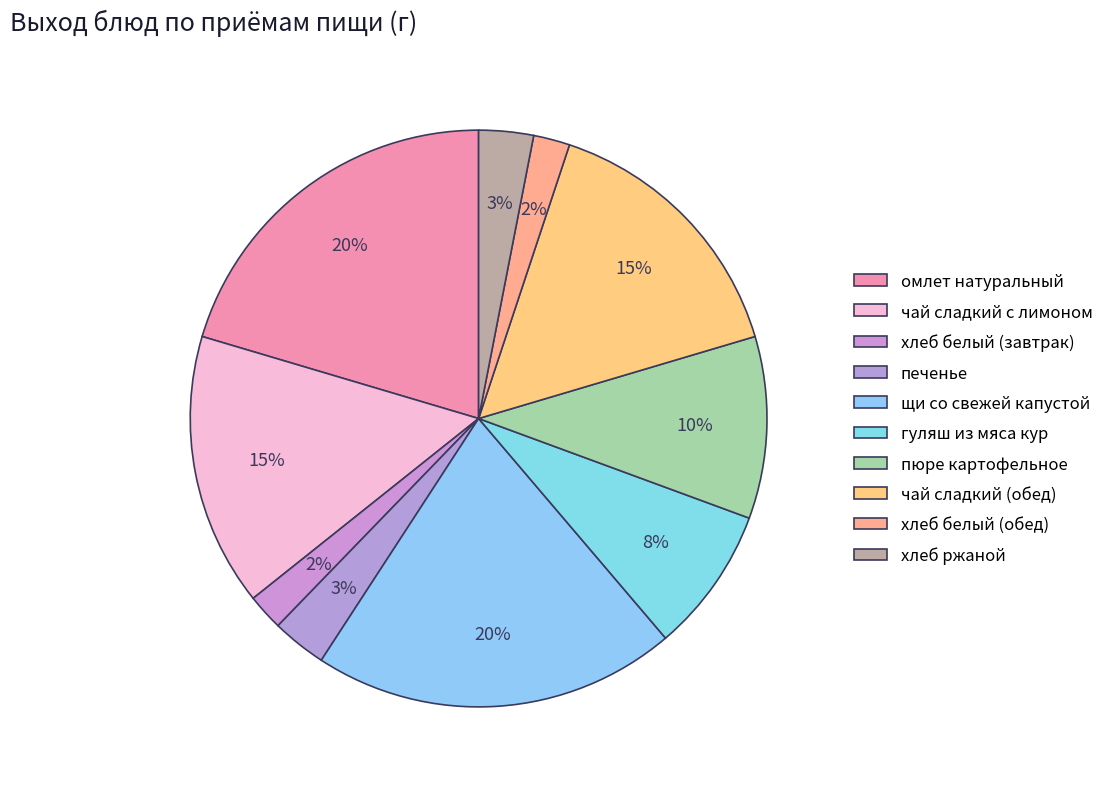

What percentage is the хлеб белый (завтрак) slice, to the nearest percent?

2%